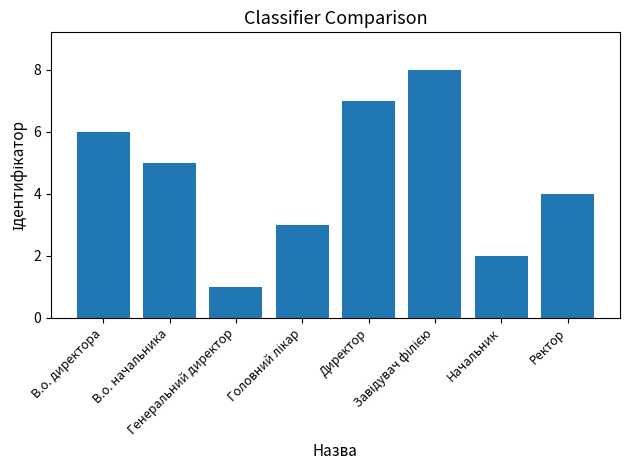

Reading right to left, transcribe all the data shown in this chart.

4	2	8	7	3	1	5	6